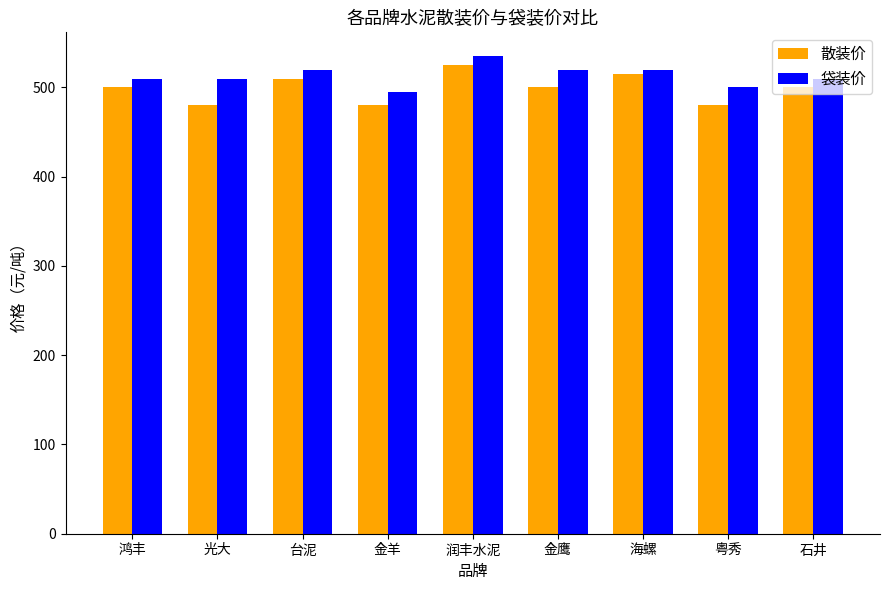

What is the difference between the second highest and second lowest values in the 袋装价 series?

20